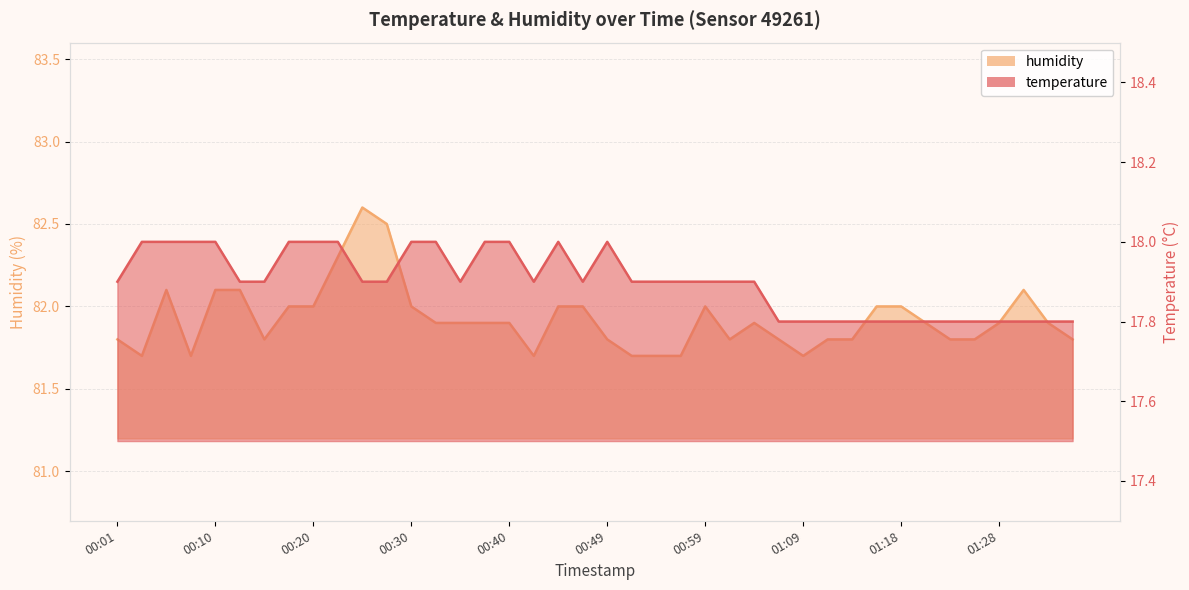

Which series has the largest range (max minus min)?

humidity